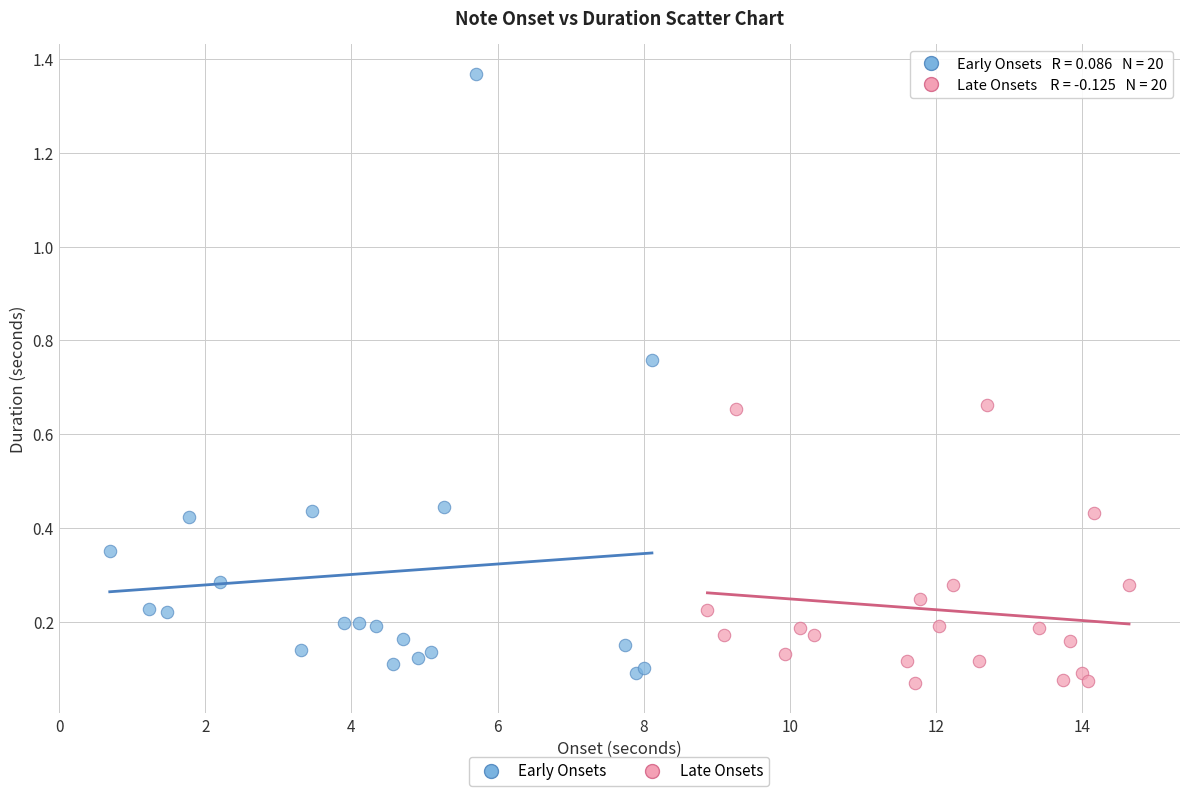

Which series has the largest Y range (max minus min)?

Early Onsets